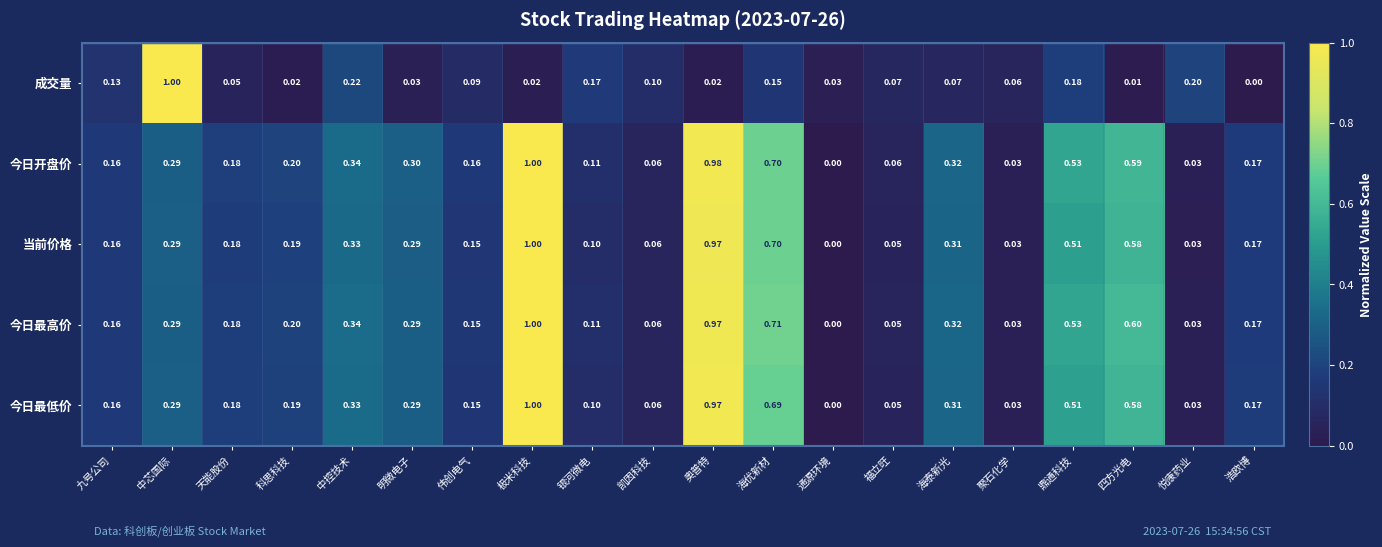

Where is 当前价格 nearest to the value 0?

通源环境